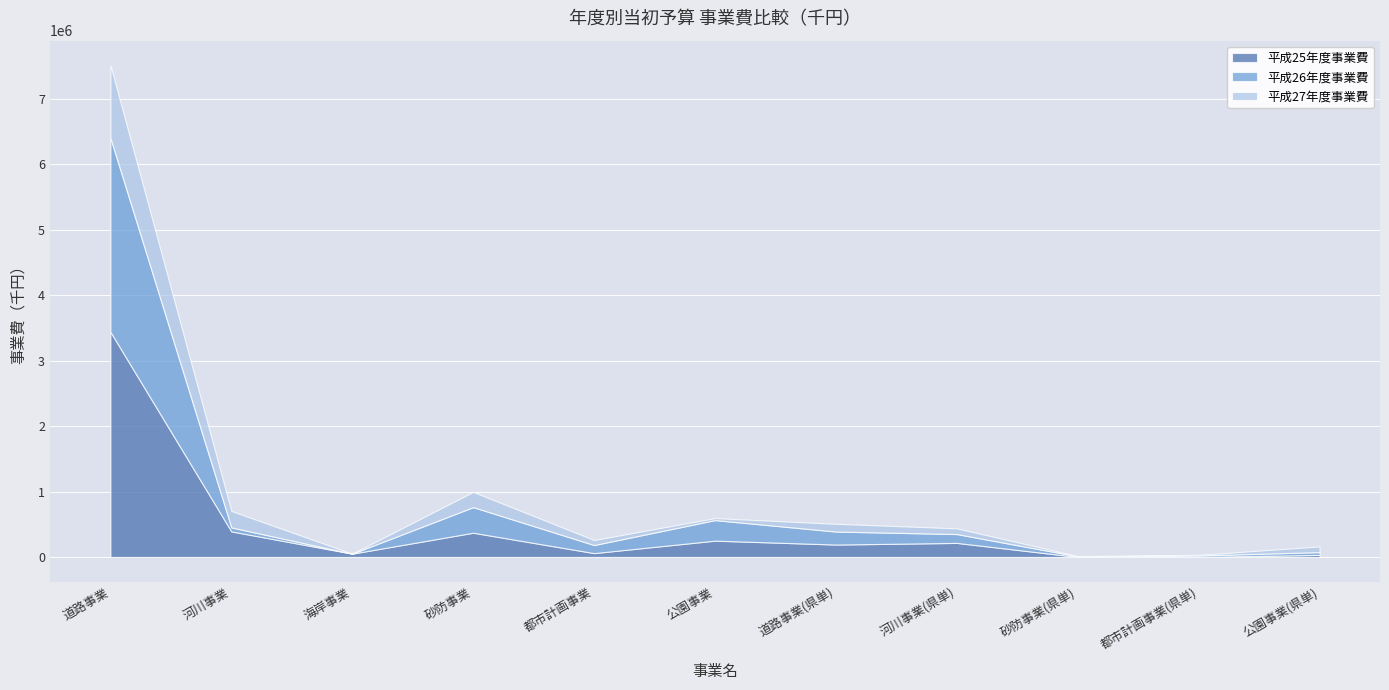

The 平成26年度事業費 series shows 60859 at 河川事業. True or false?

True